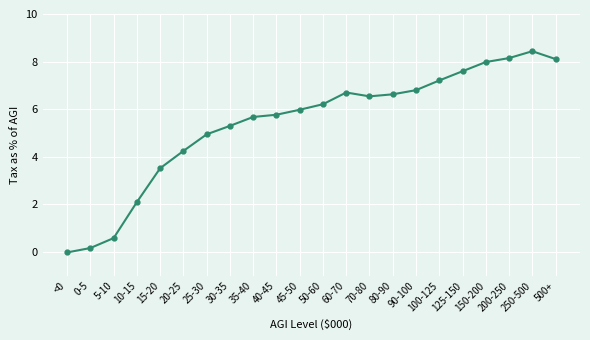

How many points are higher than both their immediate neighbors (excluding endpoints)?

2